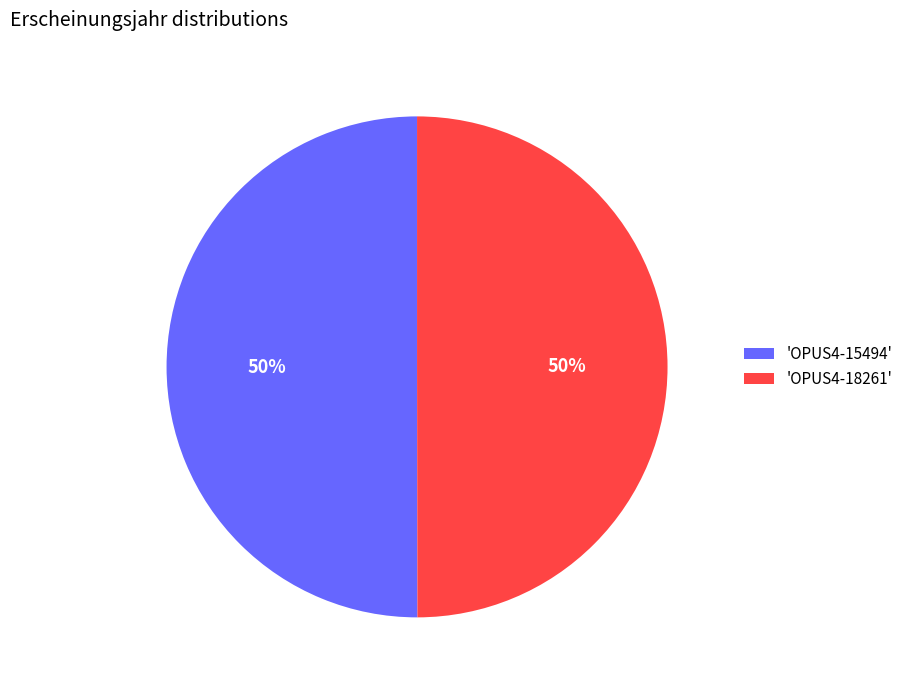

The 'OPUS4-18261' slice represents 50% of the pie. True or false?

True